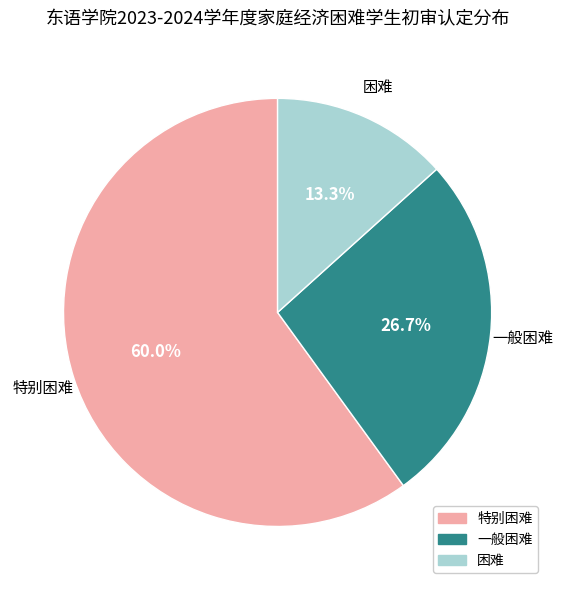

Is there any slice that represents more than half of the pie?

Yes